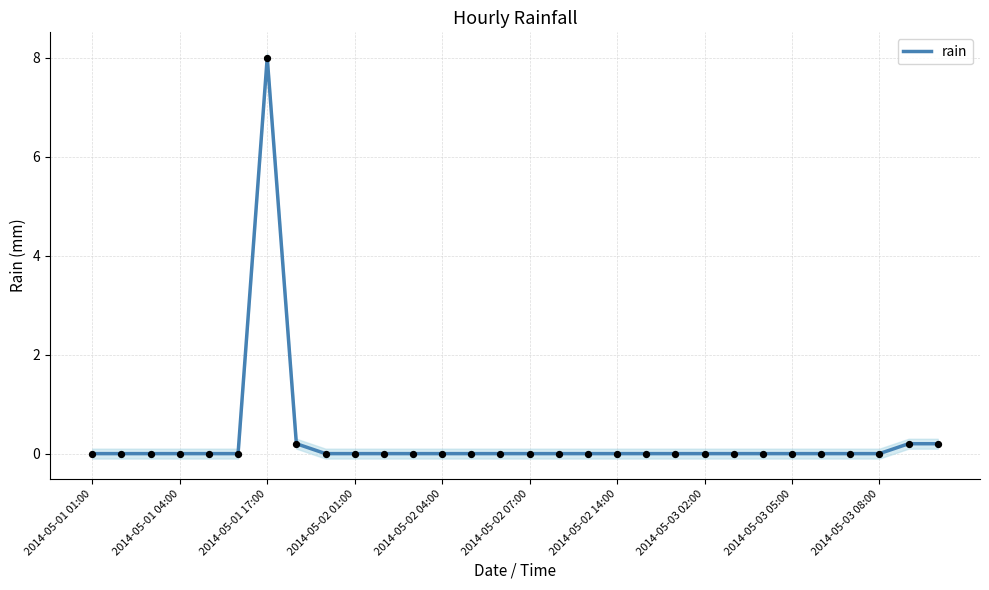

The rain series shows 8.0 at 2014-05-01 17:00. True or false?

True